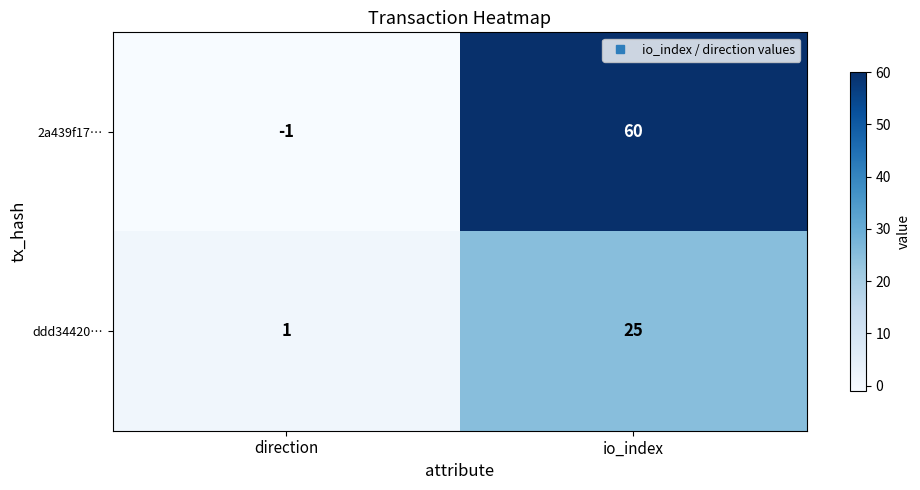

What is the difference between the maximum and minimum values in the ddd34420… series?

24